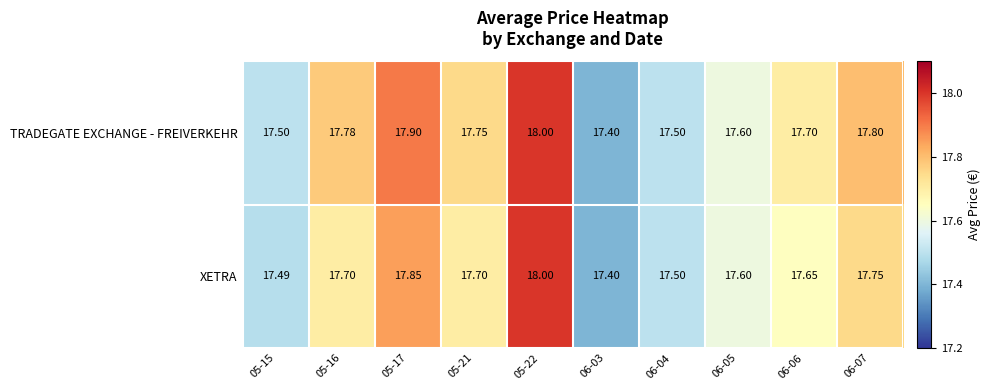

Is the value of TRADEGATE EXCHANGE - FREIVERKEHR at 06-04 greater than the value of XETRA at 06-05?

No